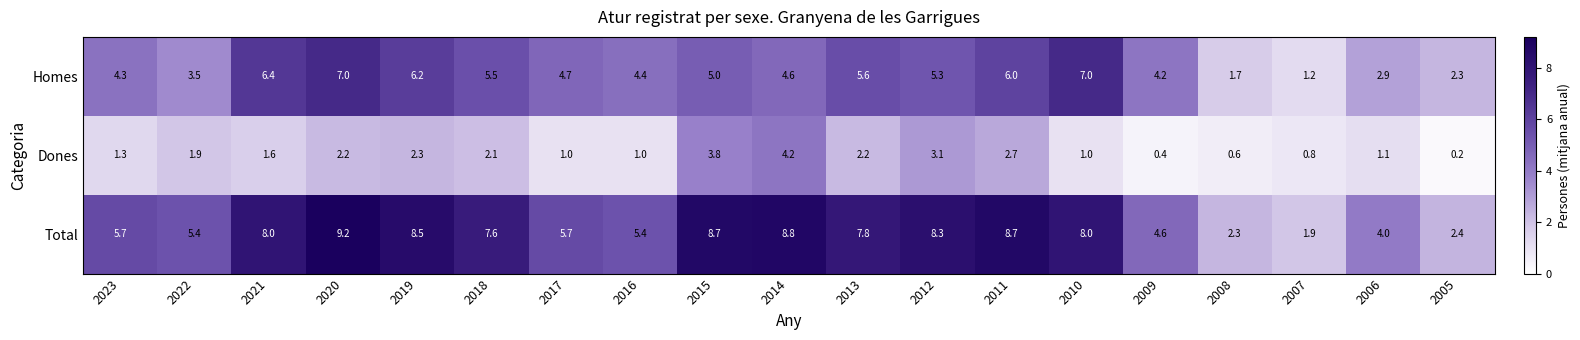

What is the maximum value for Homes?

7.0